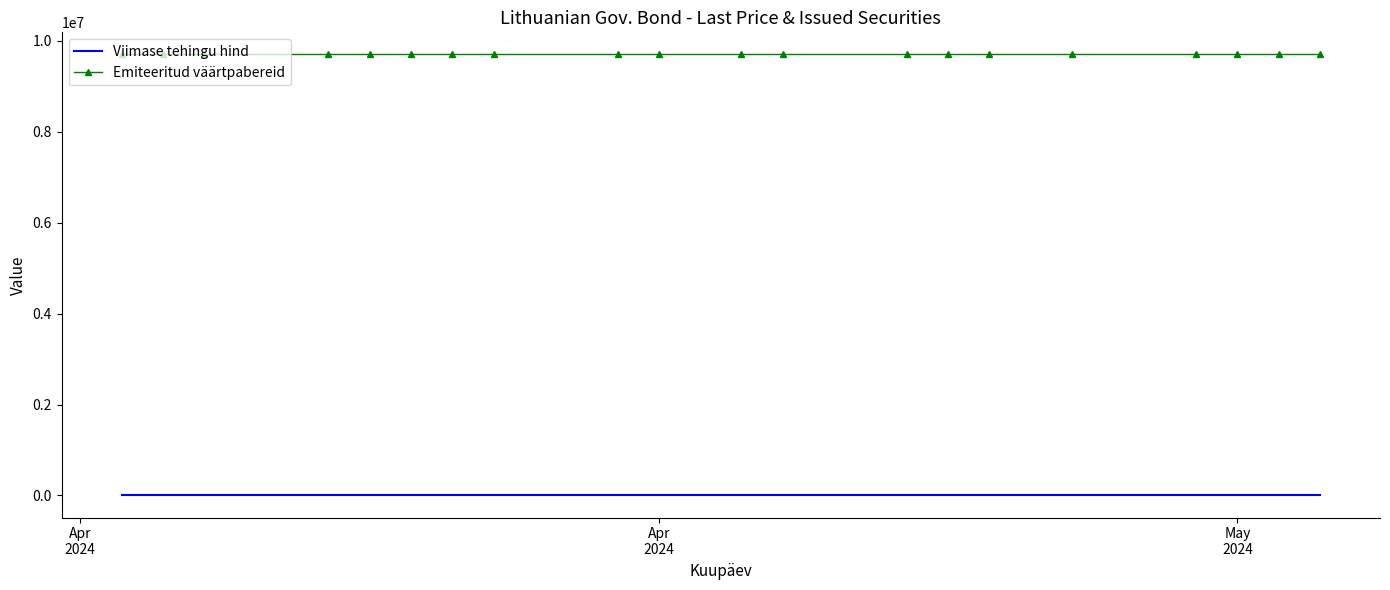

What is the highest value of the Emiteeritud väärtpabereid series?

9700000.0